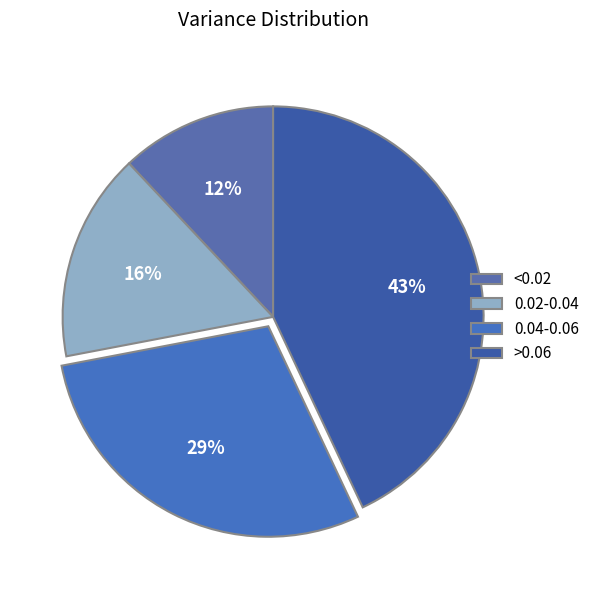

Rank the categories by value from highest to lowest.

>0.06, 0.04-0.06, 0.02-0.04, <0.02